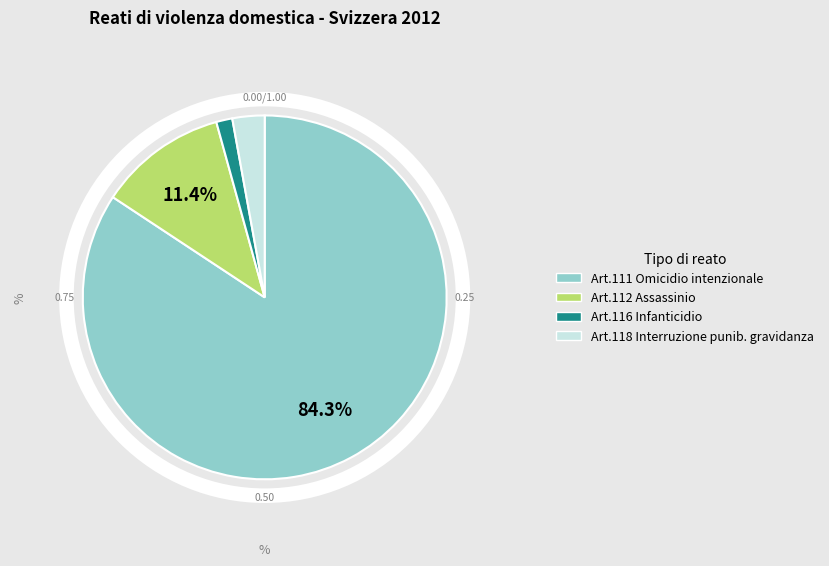

To the nearest percent, what is the difference between the largest and smallest slice percentages?

83%